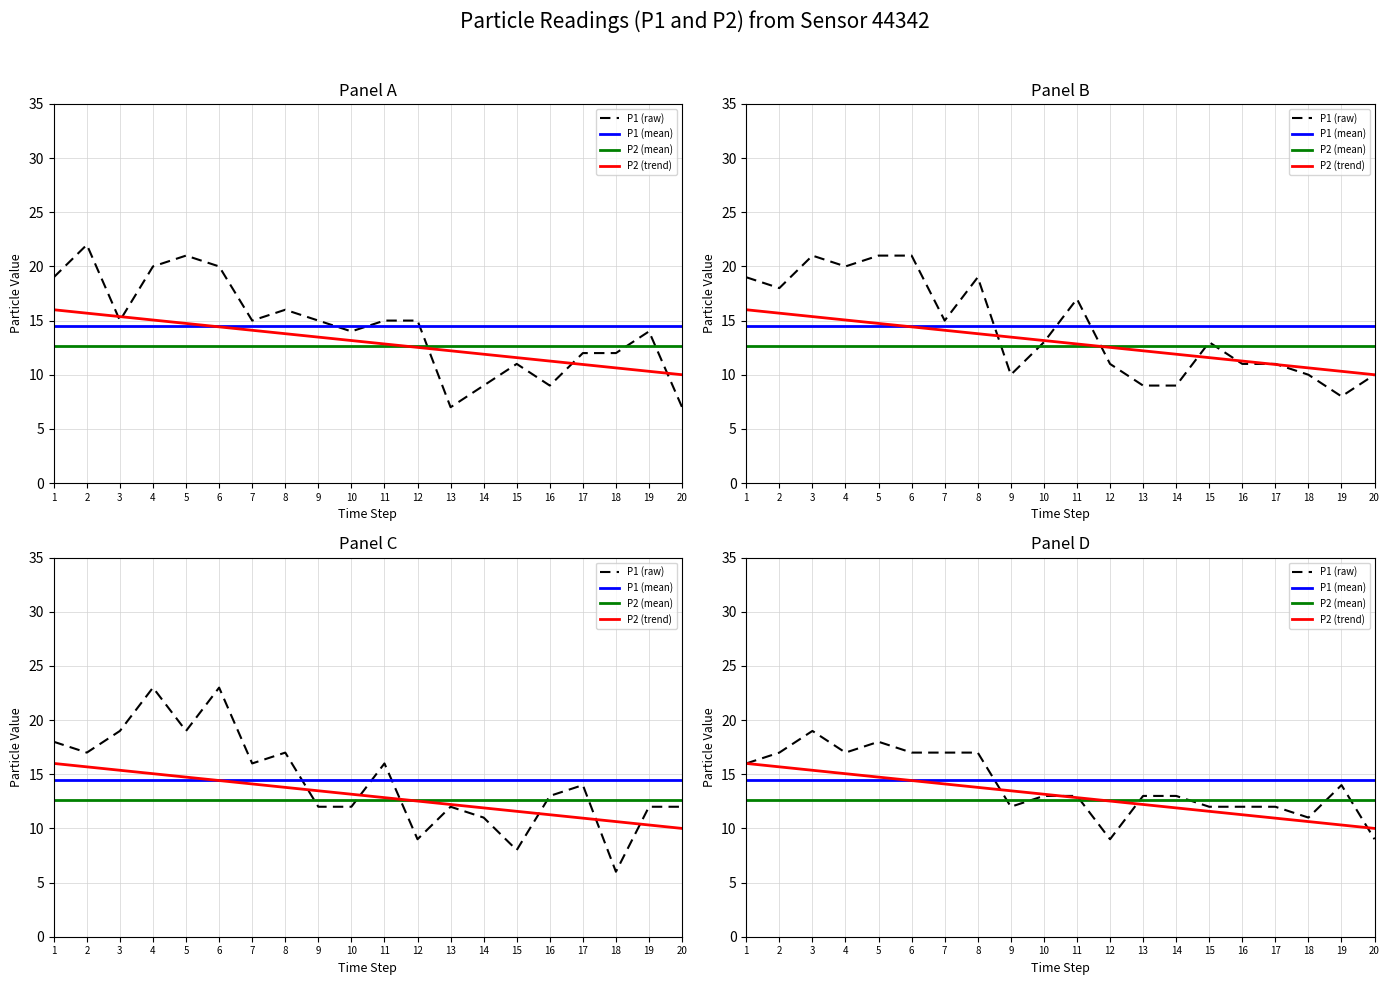

Which category has the lowest value in the P1 (raw) series?

12